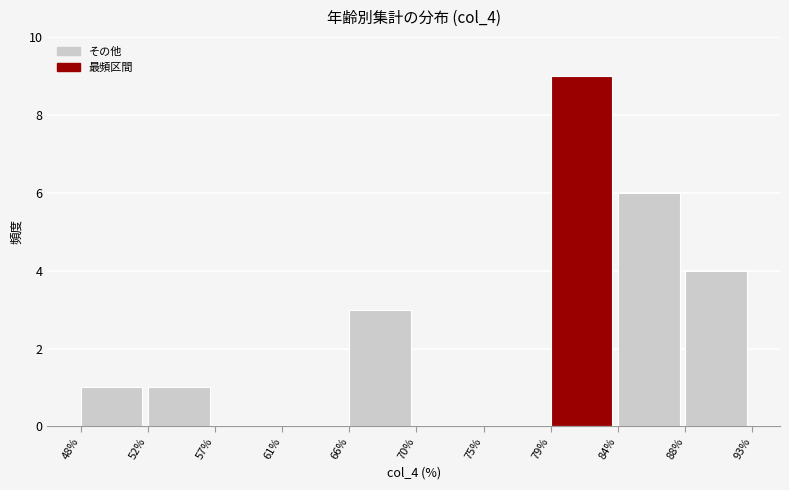

Reading left to right, transcribe this chart: for each bar, give the range it covers on the x-axis and its height. The values are not printed on the chart, so give them approximately, as read against the axis.

48% to 52%: 1
52% to 57%: 1
57% to 61%: 0
61% to 66%: 0
66% to 70%: 3
70% to 75%: 0
75% to 79%: 0
79% to 84%: 9
84% to 88%: 6
88% to 93%: 4